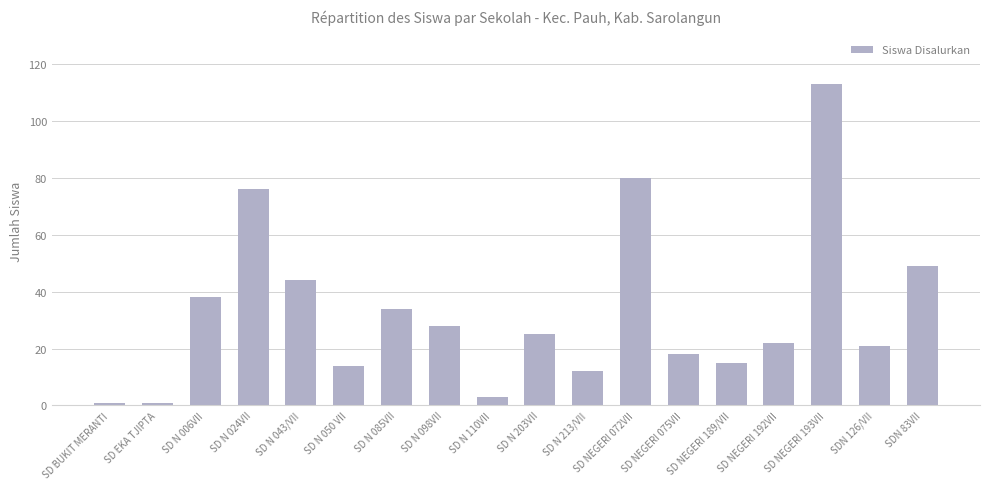

The chart shows a value of 67 at SDN 83VII. True or false?

False